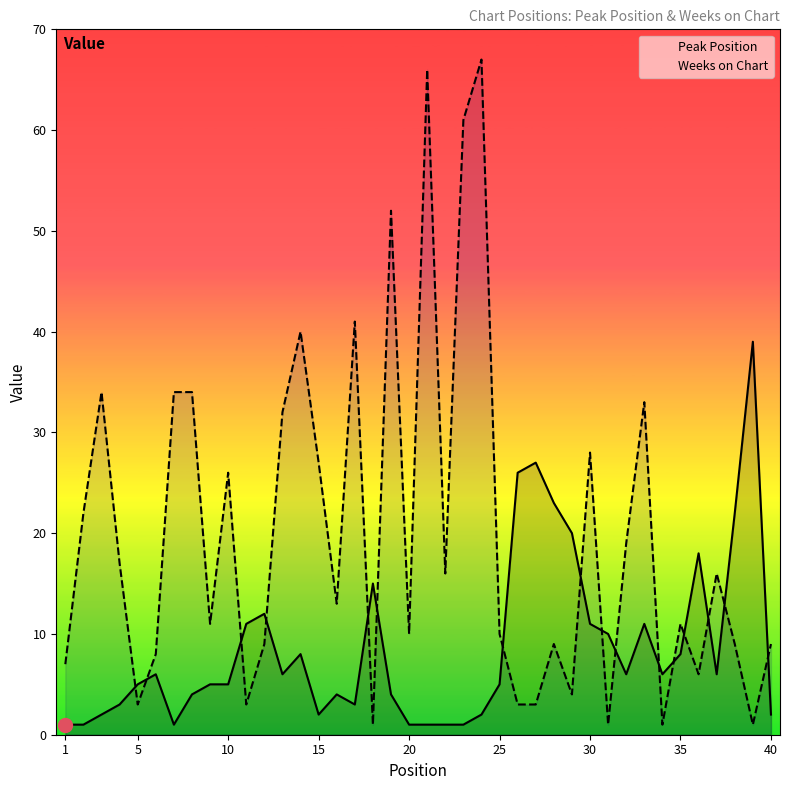

What is the average value of the Weeks on Chart series?

20